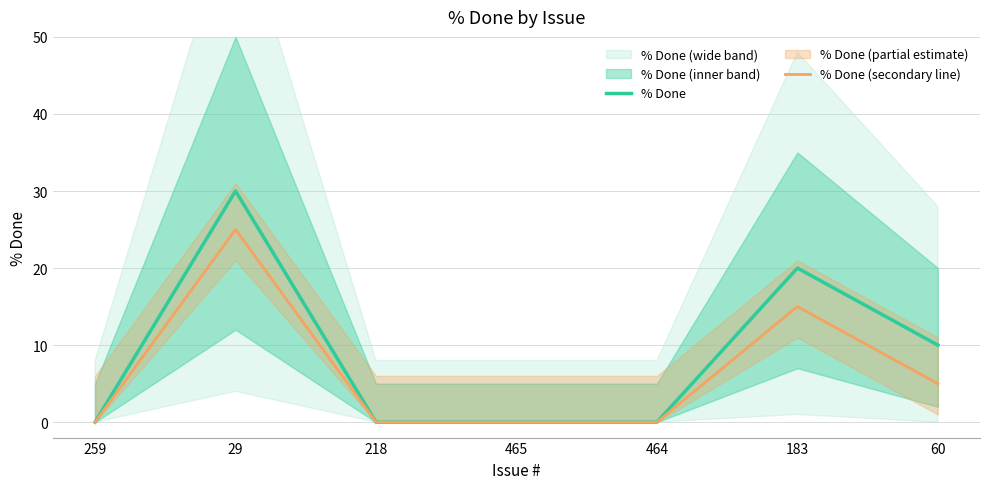

How many lines are shown in the chart?

2